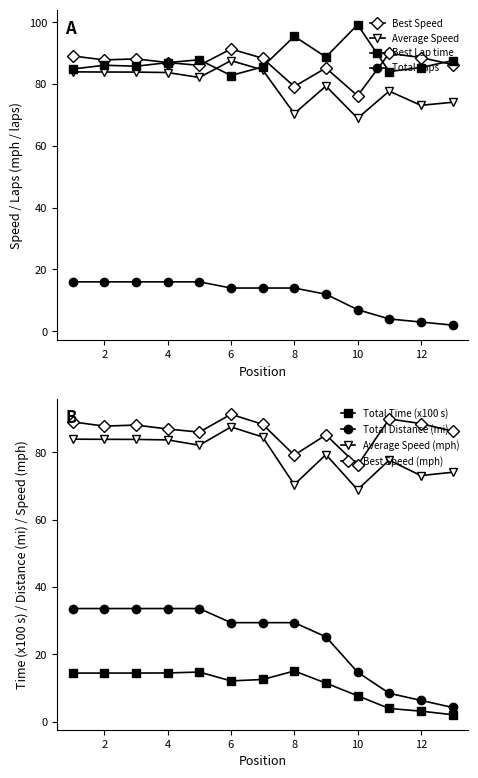

True or false: Best Speed and Total Laps cross at least once.

False